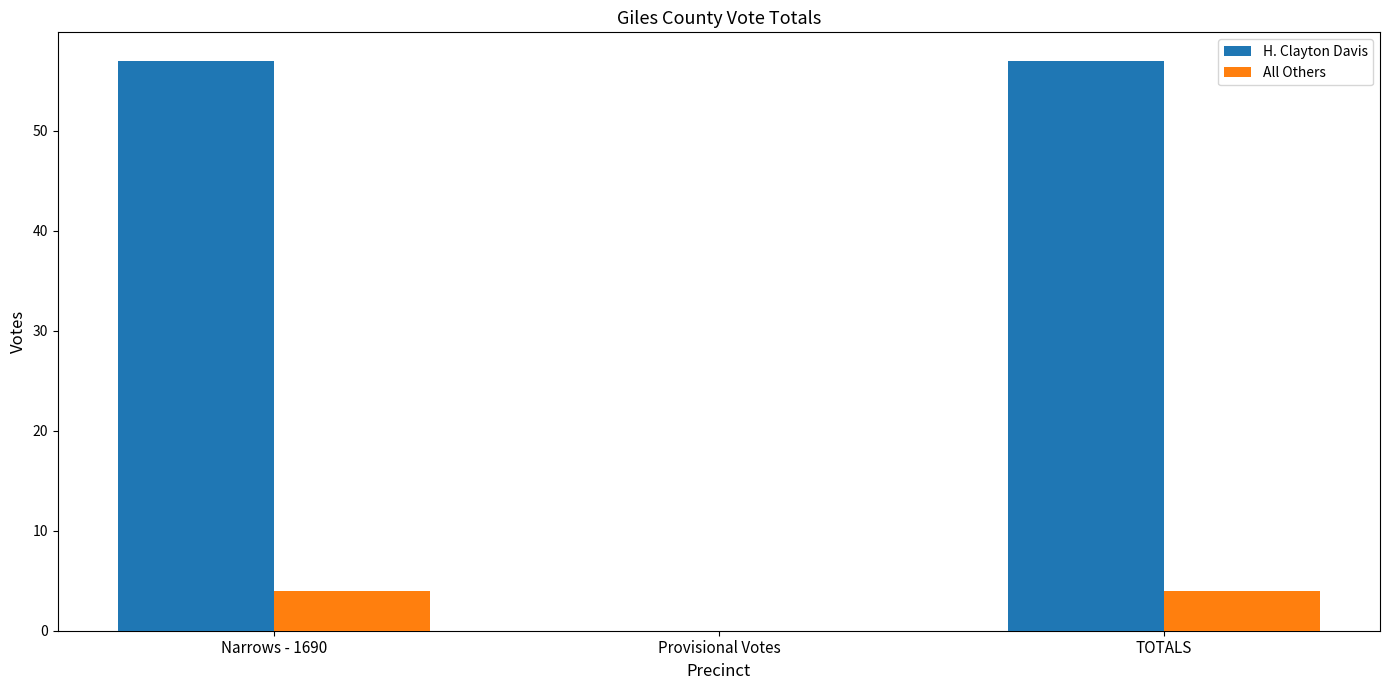

What is the sum of the All Others values at Narrows - 1690 and TOTALS?

8